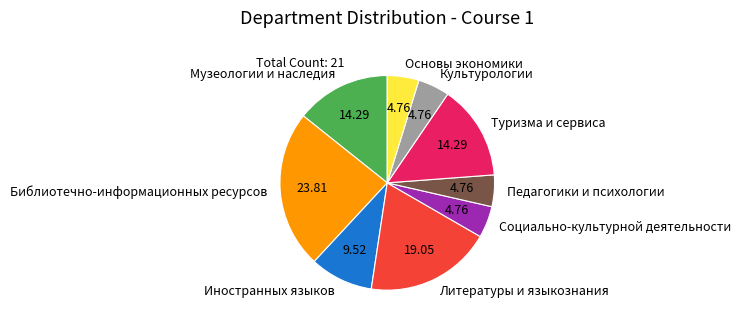

Combined, do Культурологии and Педагогики и психологии account for over 50%?

No